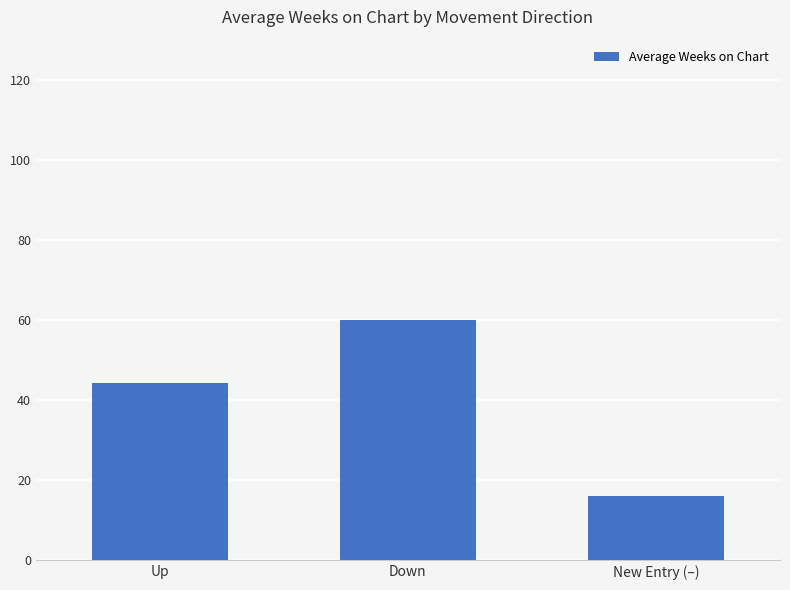

Reading right to left, list all the values displayed in this chart.

16.0	60.0	44.2